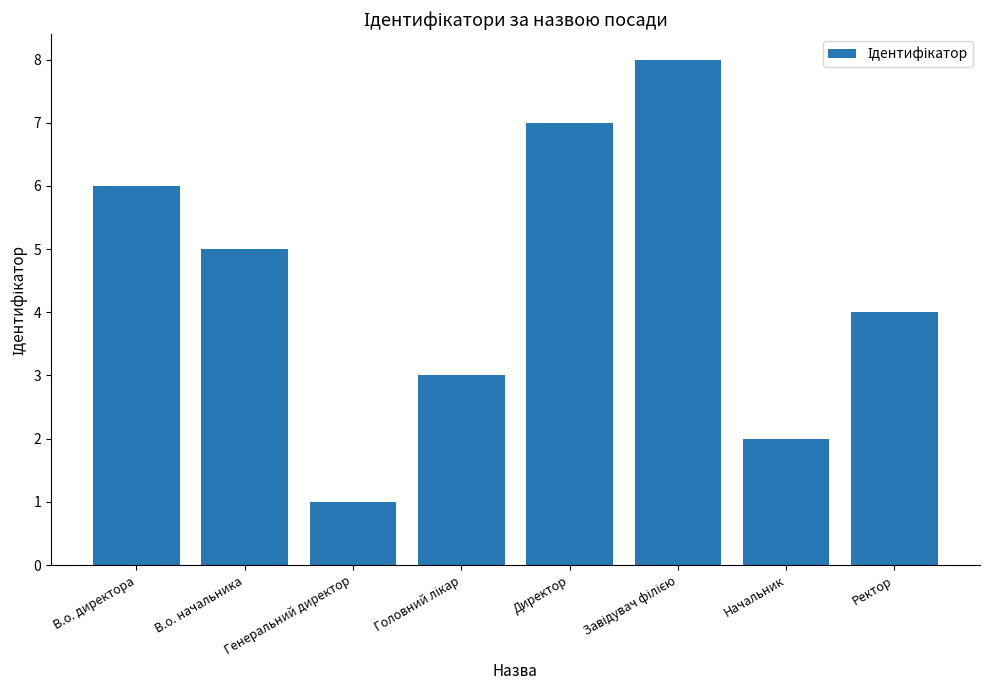

What is the label of the 7th bar from the left?

Начальник